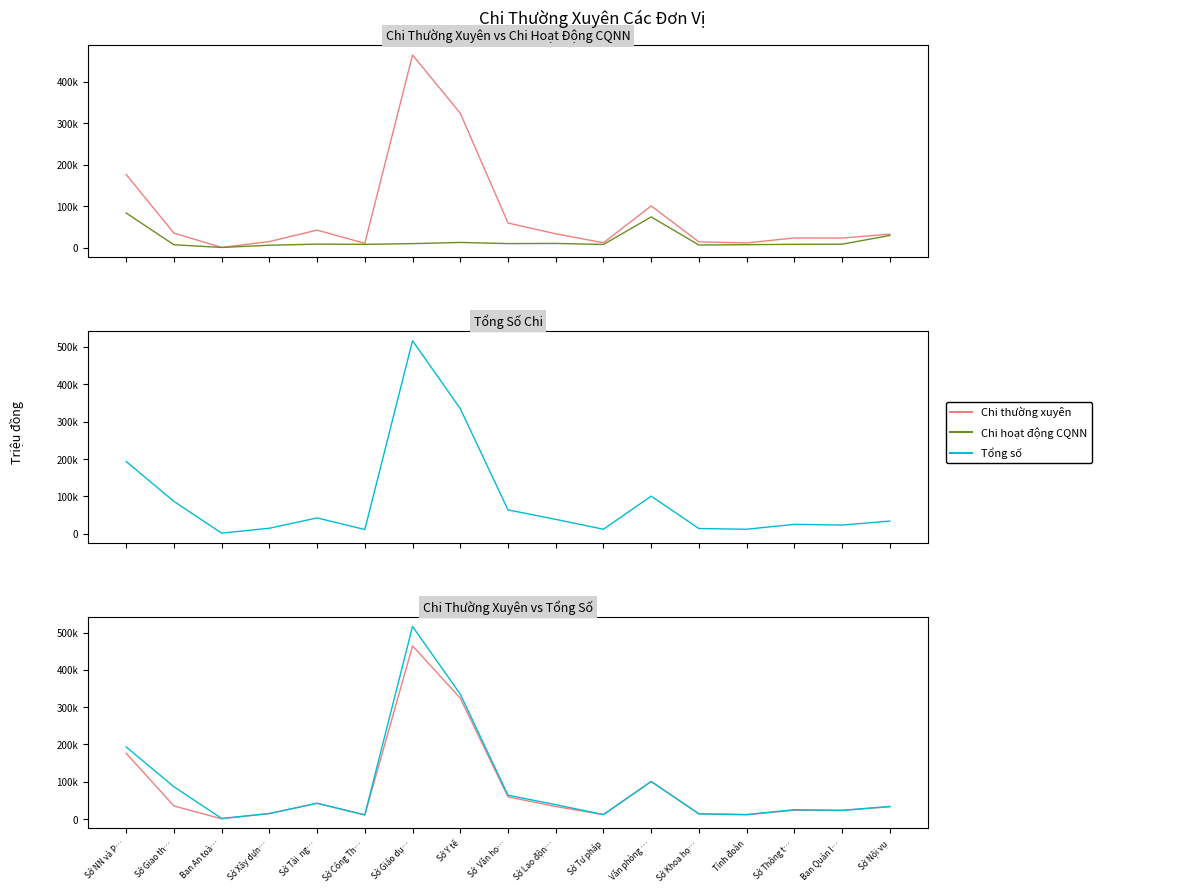

Rank the series by their maximum value, from highest to lowest.

Tổng số, Chi thường xuyên, Chi hoạt động CQNN